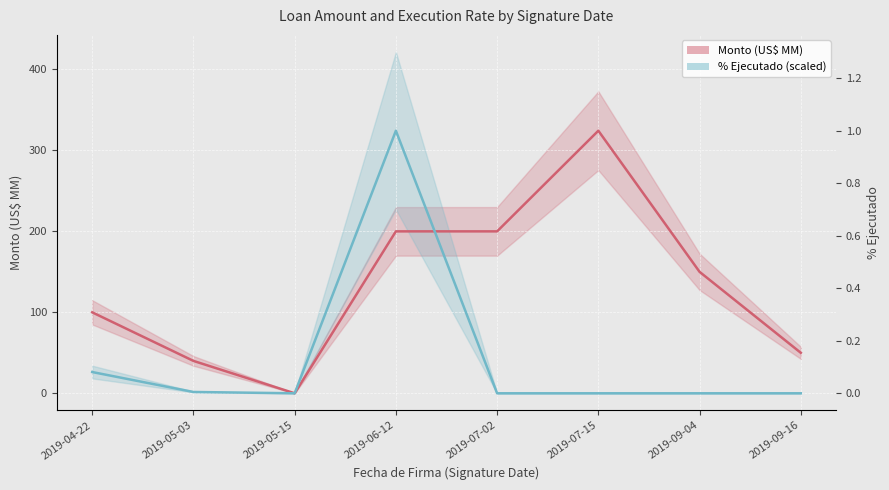

True or false: % Ejecutado (scaled) has a value of 132.4 at 2019-09-16.

False